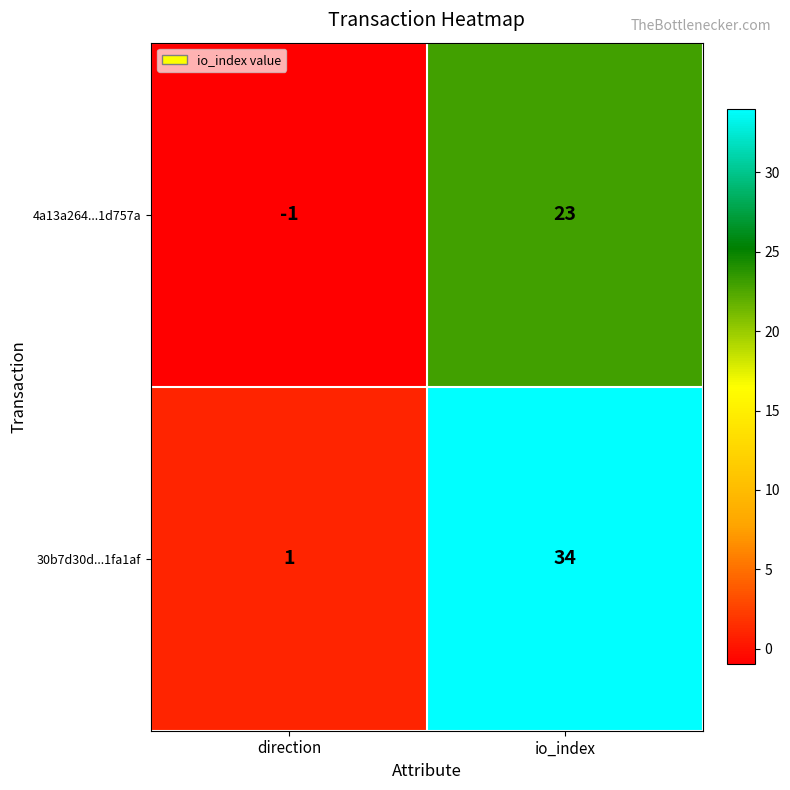

Reading left to right, what are all the values shown in this chart?

4a13a264...1d757a: direction=-1	io_index=23
30b7d30d...1fa1af: direction=1	io_index=34